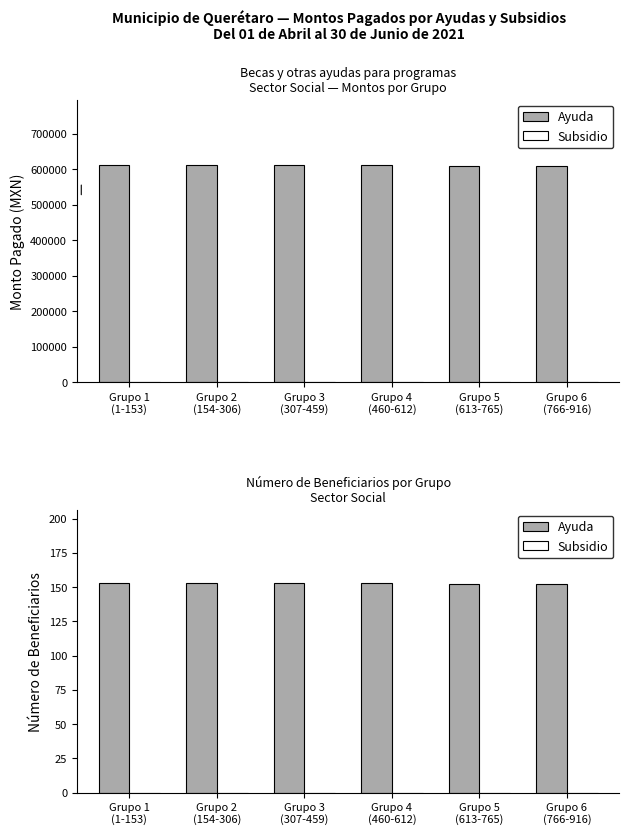

Rank the series by their average value, from lowest to highest.

Subsidio, Ayuda